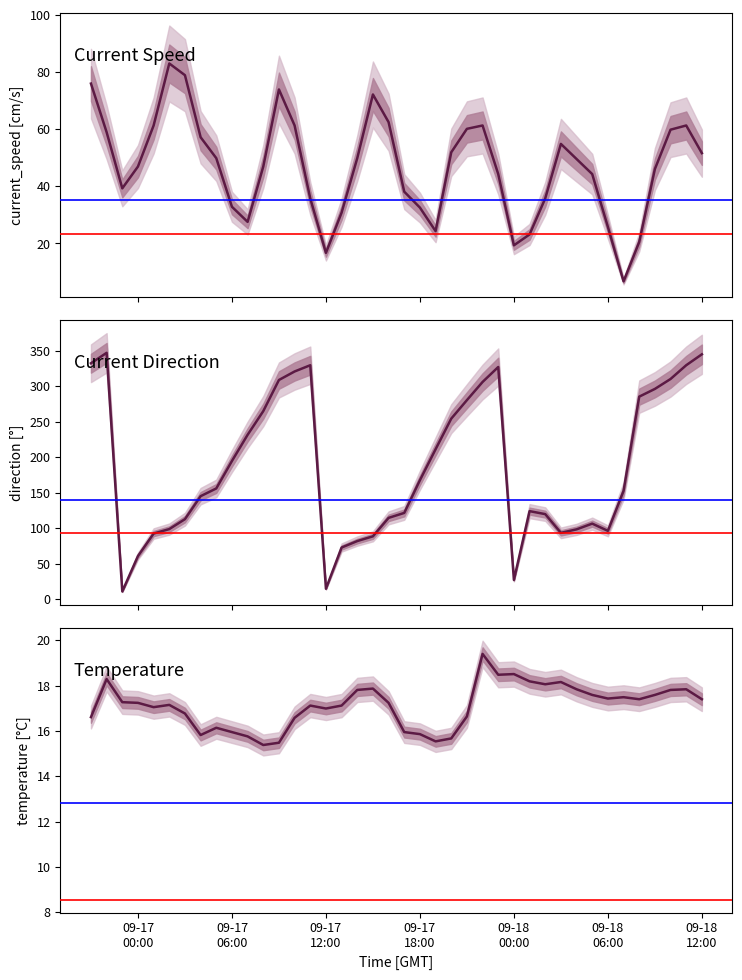

The value of temperature[C](2m) at 18 is 4.3. True or false?

False